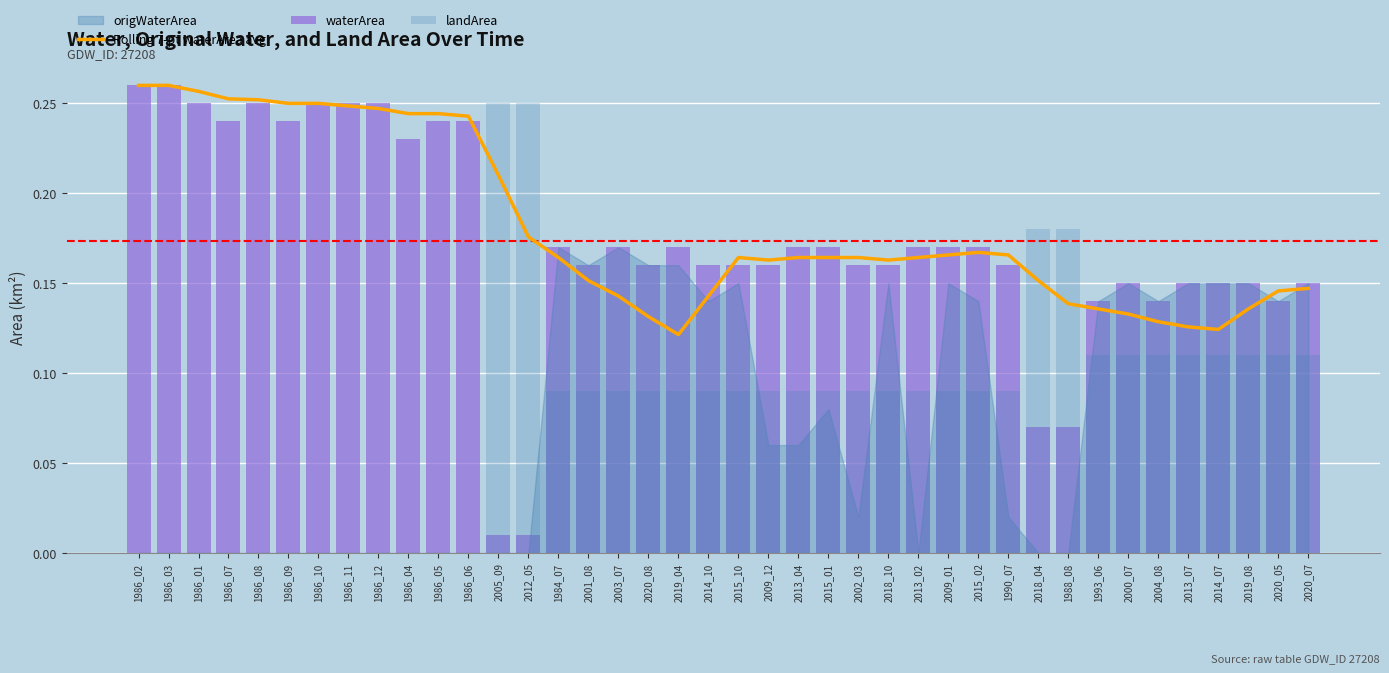

Where is waterArea nearest to the value 0?

2005_09